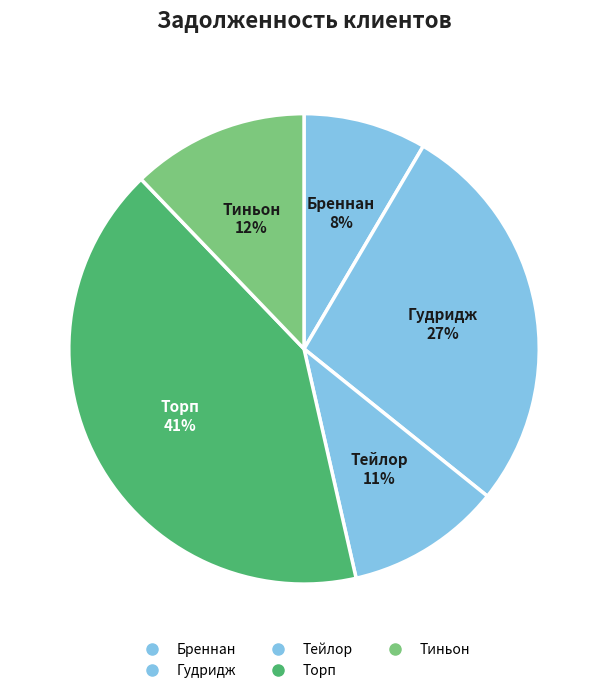

Which slice is the smallest?

Бреннан